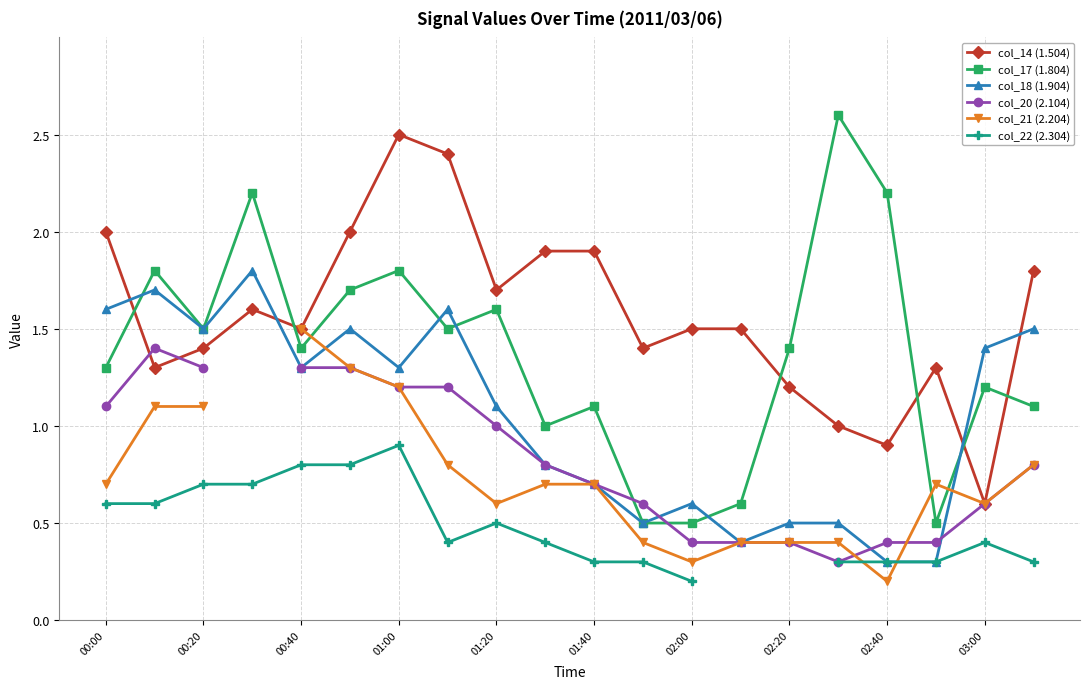

What is the highest value of the col_21 (2.204) series?

1.5